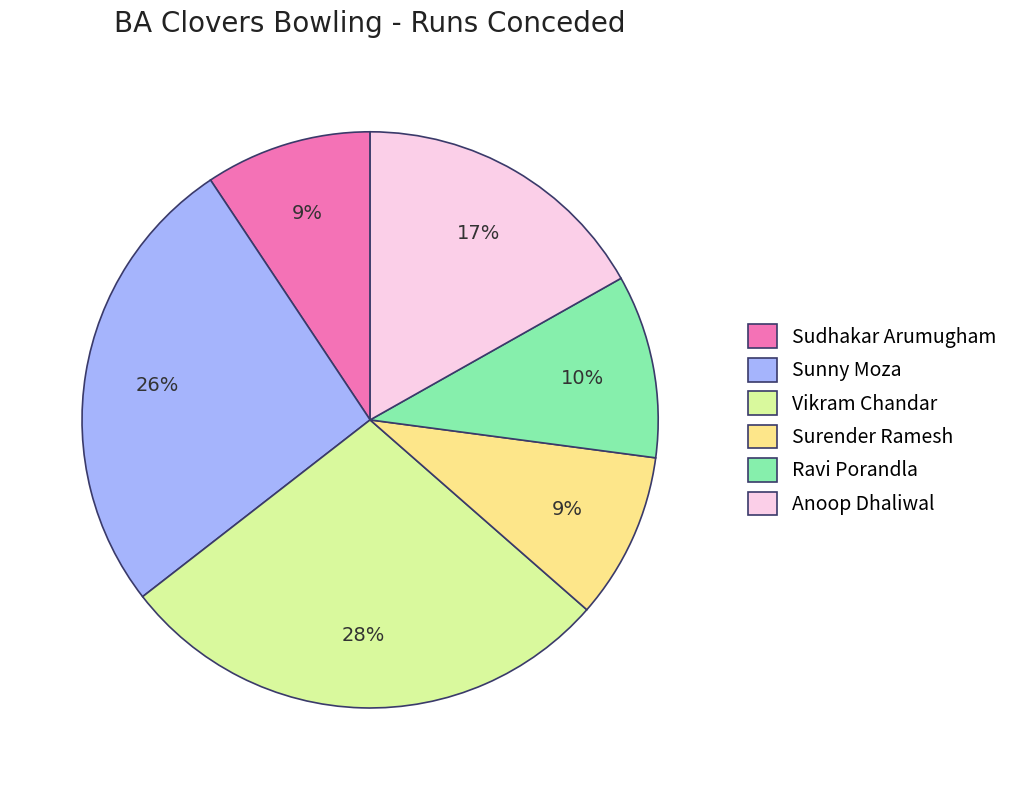

Is there any slice that represents more than half of the pie?

No